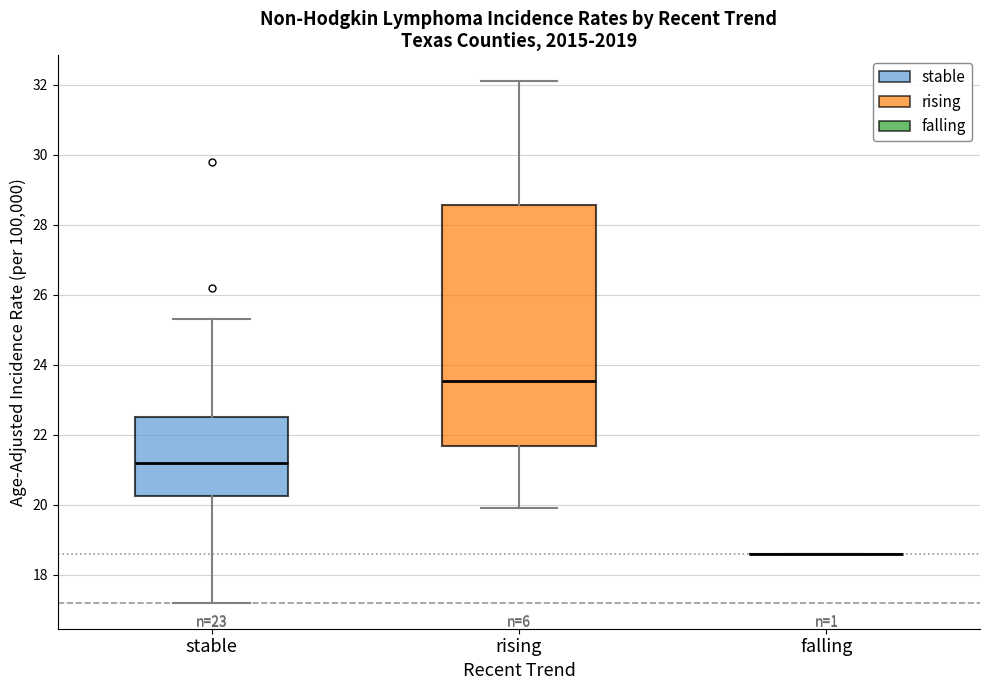

Where is the upper edge of the box for stable on the y-axis? The values are not printed on the chart, so give them approximately, as read against the axis.

22.6